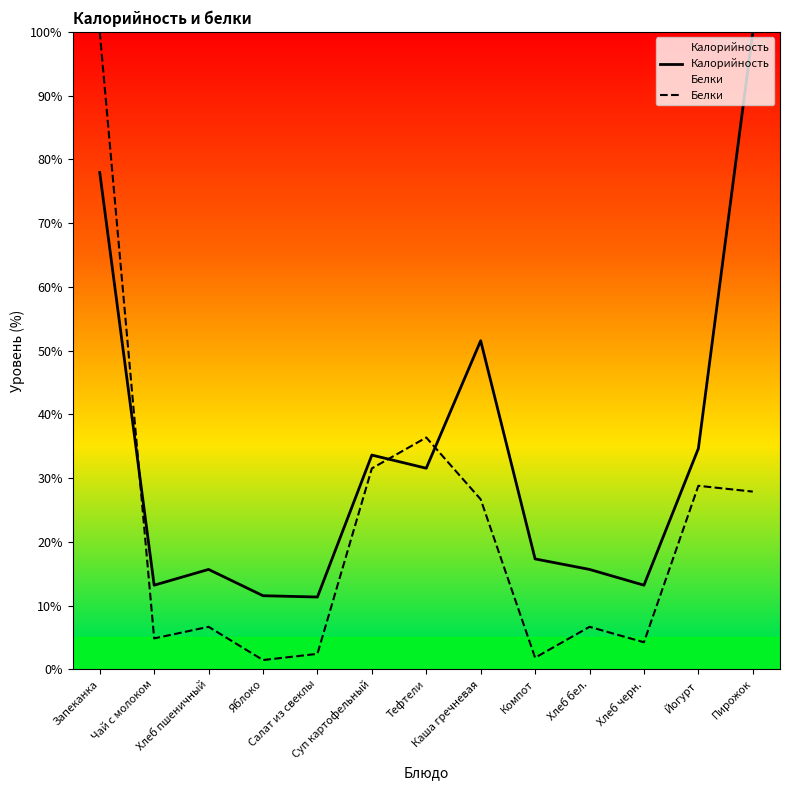

Count the number of categories in the chart.

13